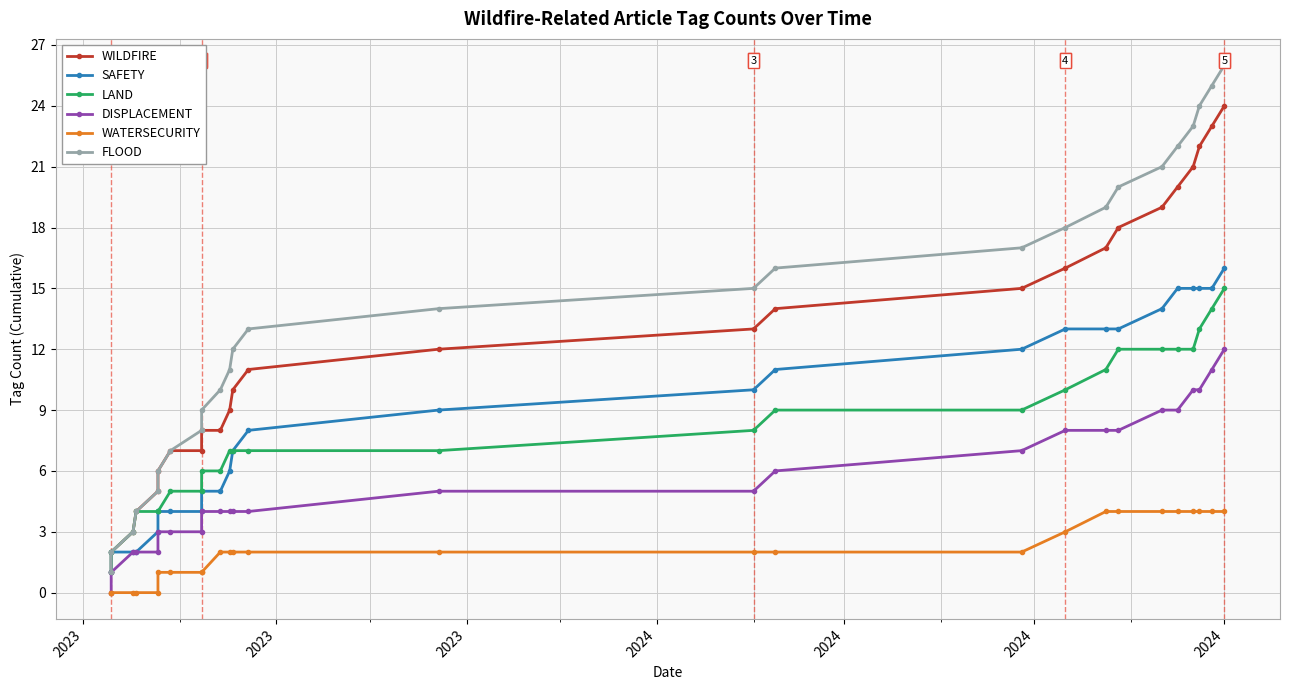

Is this an area chart (filled region under the line)?

No